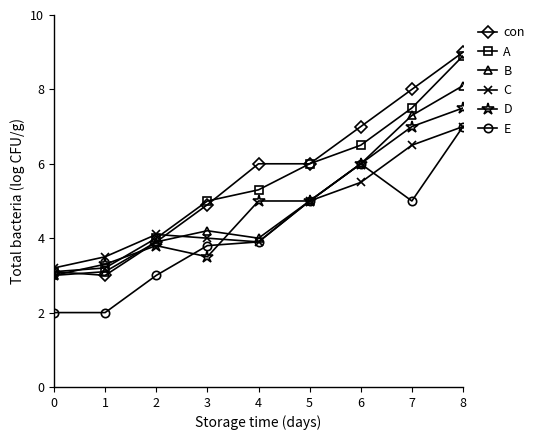

Where does the B series first go above 4?

3